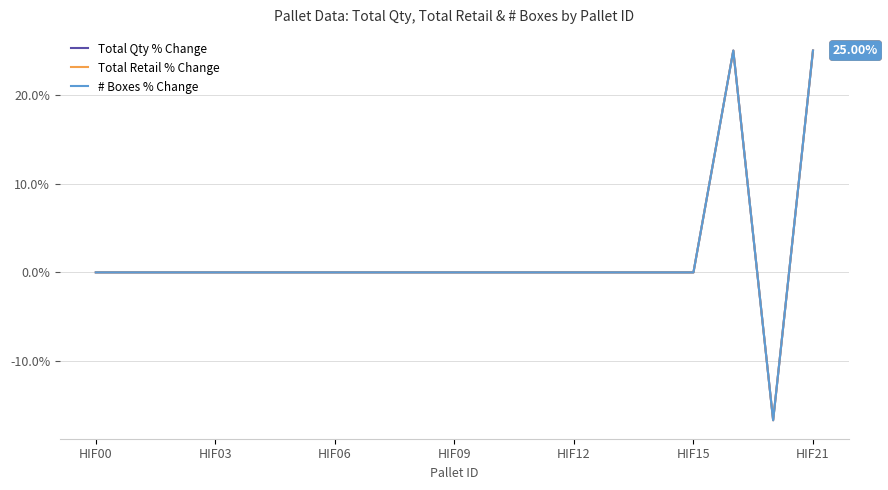

What is the greatest value displayed?

25.0